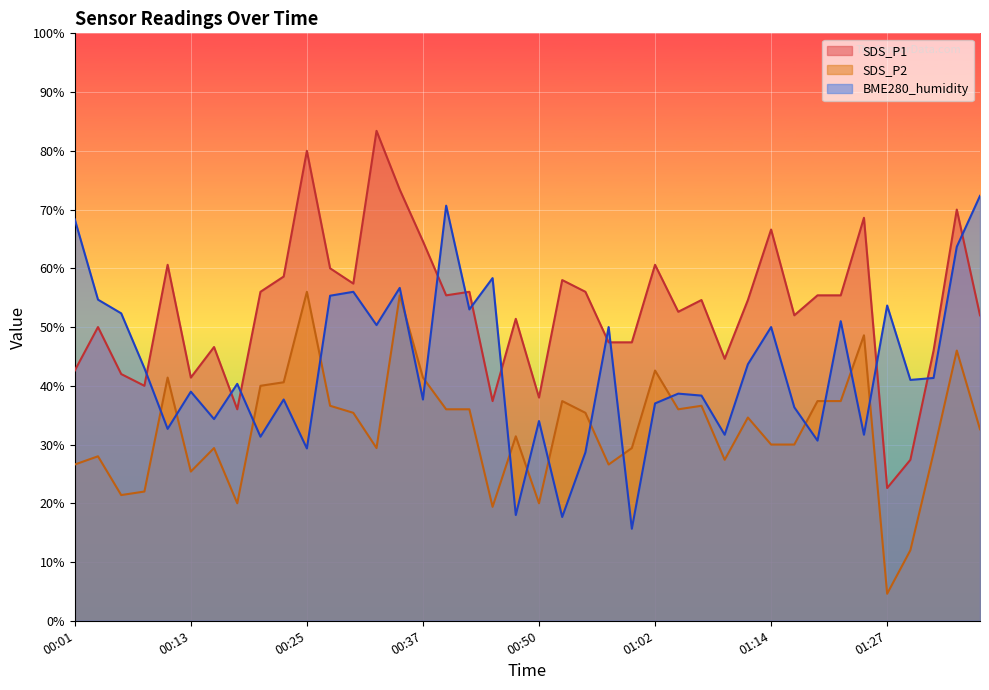

Where is SDS_P2 nearest to the value 30?

01:14